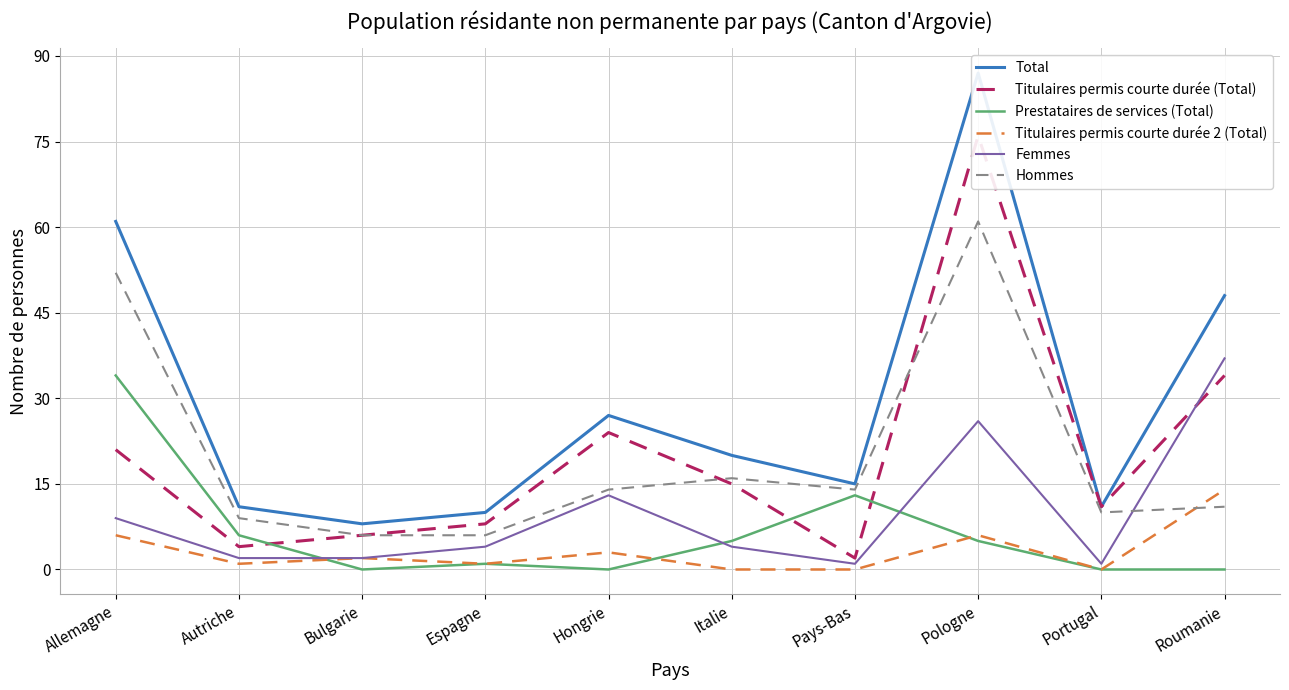

True or false: Total and Hommes cross at least once.

False